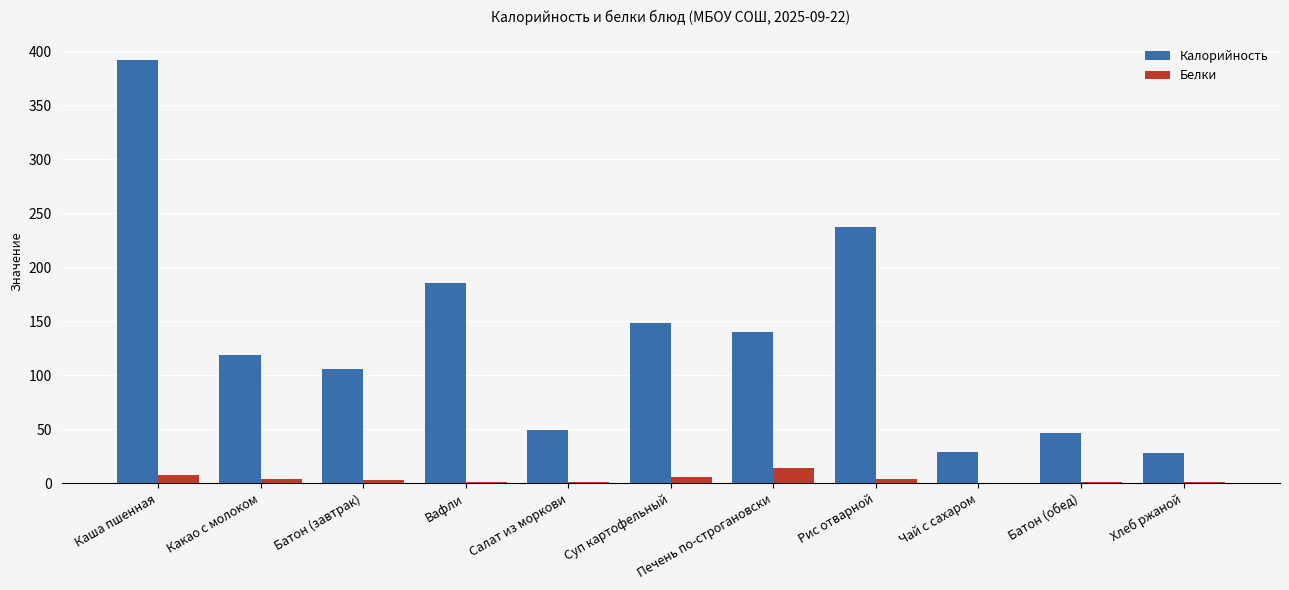

The Калорийность series shows 22.9 at Батон (обед). True or false?

False